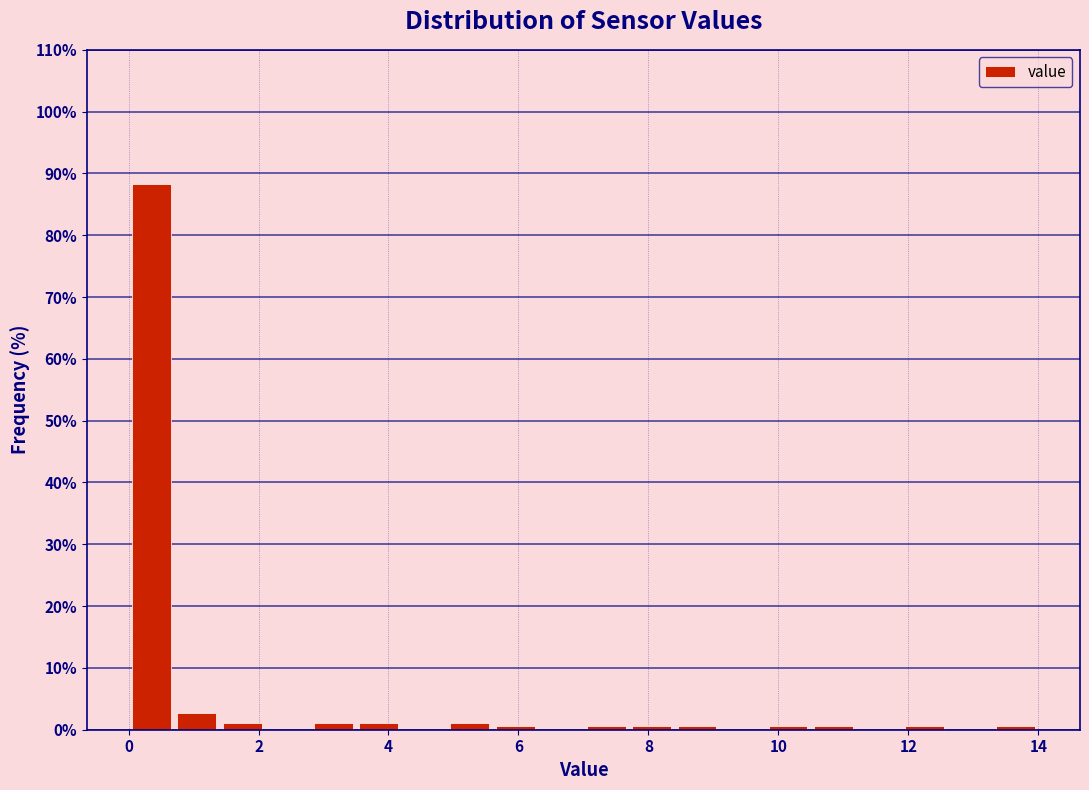

Around what value on the x-axis is the tallest bar? Give the approximate position of its centre, as read against the axis.

0.4